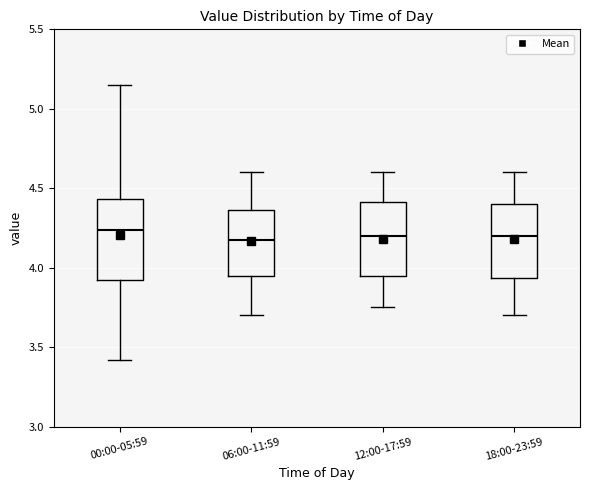

Reading left to right, transcribe this box plot: for each box, give where its median line is, the range the box spans, and where its two whiskers end, as read against the y-axis. The values are not printed on the chart, so give them approximately, as read against the axis.

00:00-05:59: median 4.25, box 3.90 to 4.45, whiskers 3.40 to 5.15
06:00-11:59: median 4.20, box 3.95 to 4.35, whiskers 3.70 to 4.60
12:00-17:59: median 4.20, box 3.95 to 4.40, whiskers 3.75 to 4.60
18:00-23:59: median 4.20, box 3.95 to 4.40, whiskers 3.70 to 4.60